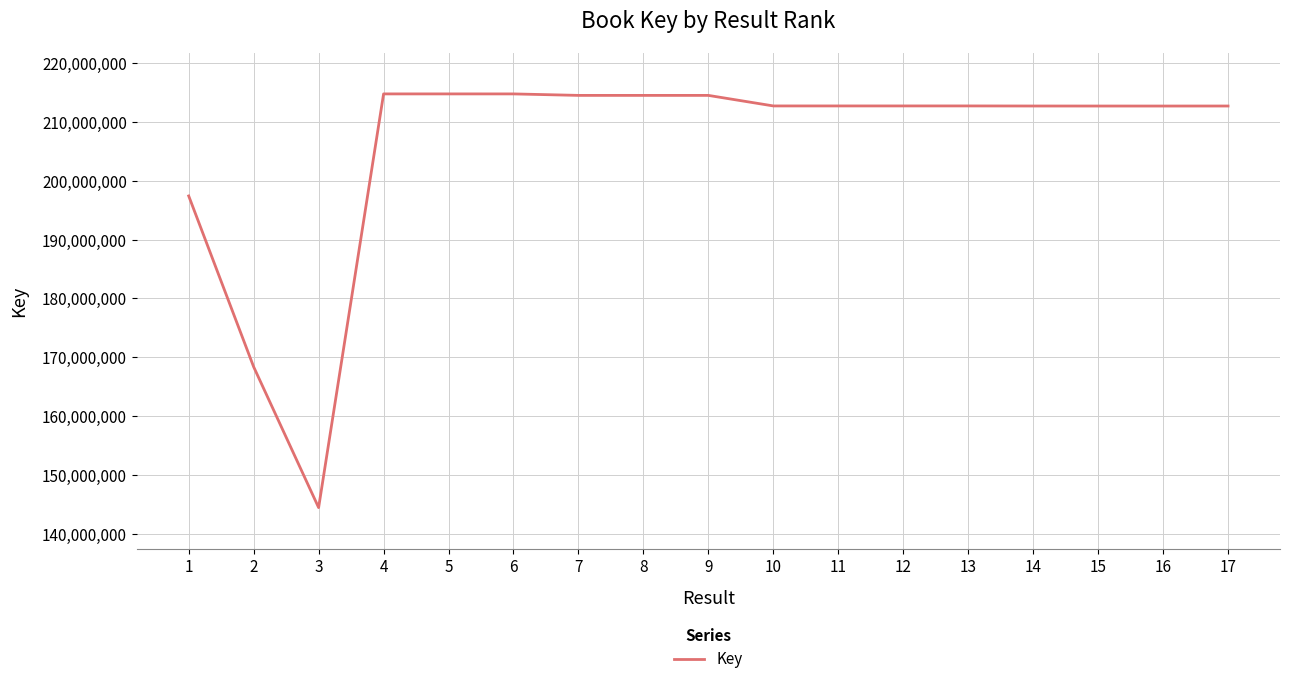

What is the greatest value displayed?

214692360